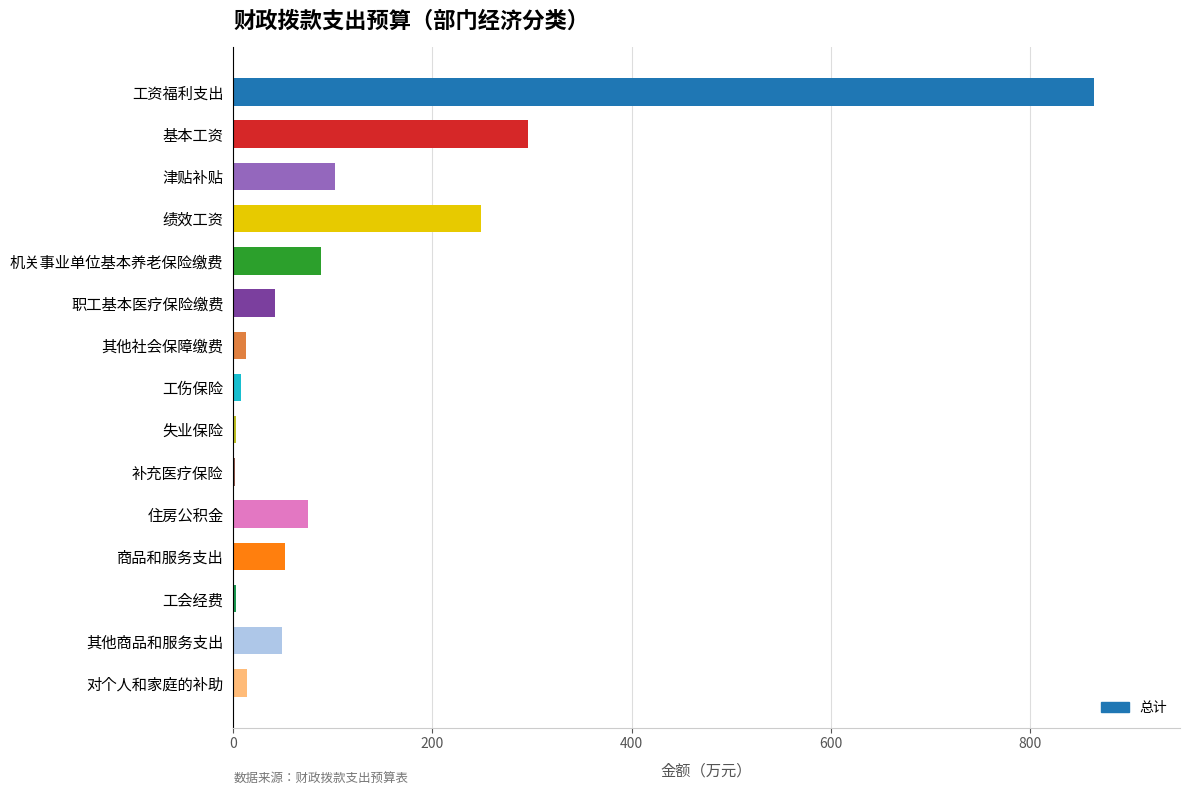

The chart shows a value of 89.7 at 商品和服务支出. True or false?

False